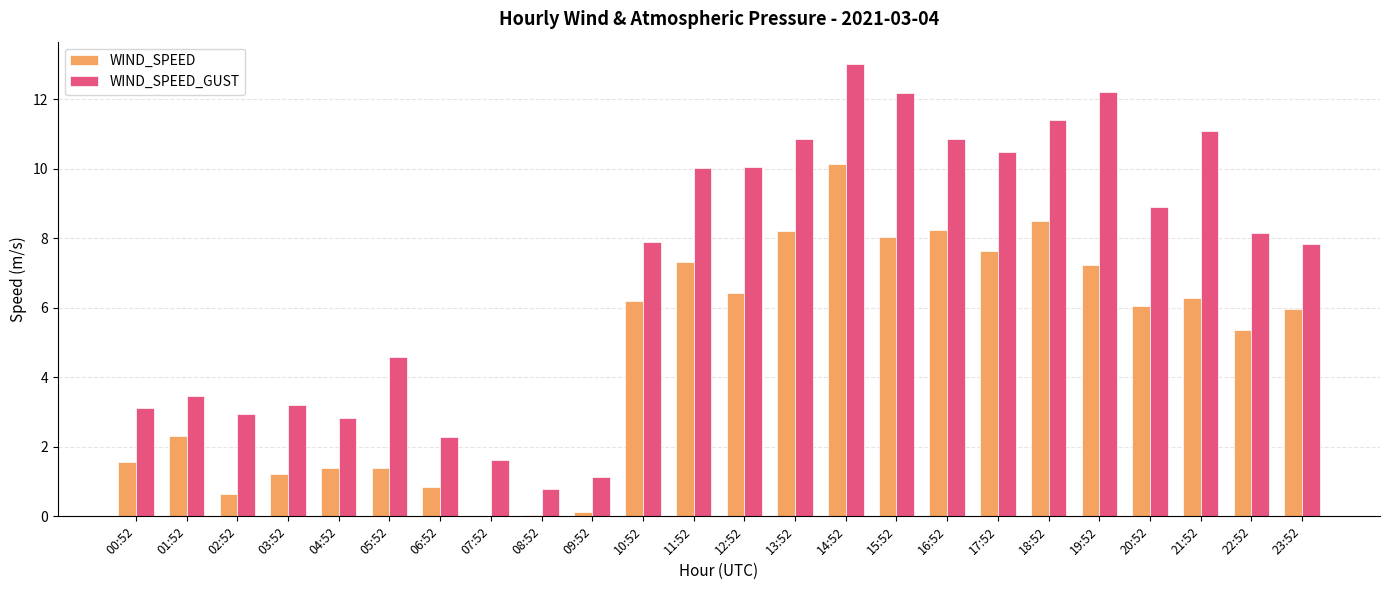

What is the total value across all series at 21:52?

17.4